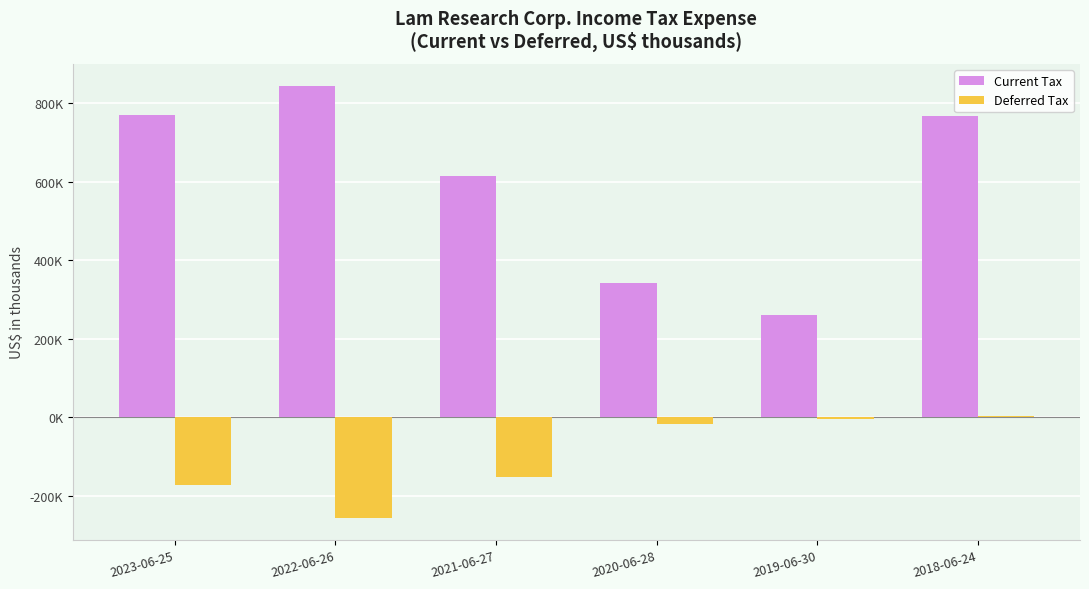

Reading left to right, list all the values displayed in this chart.

Current Tax: 770340	845266	613823	341003	260122	768062
Deferred Tax: -172061	-257438	-151477	-17778	-4981	3046